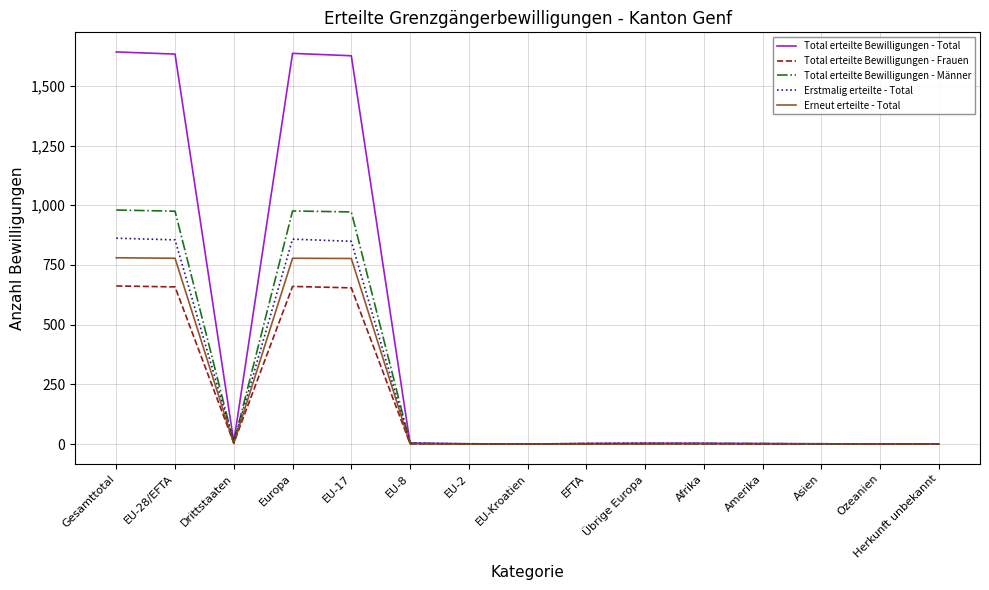

Which series has the largest range (max minus min)?

Total erteilte Bewilligungen - Total